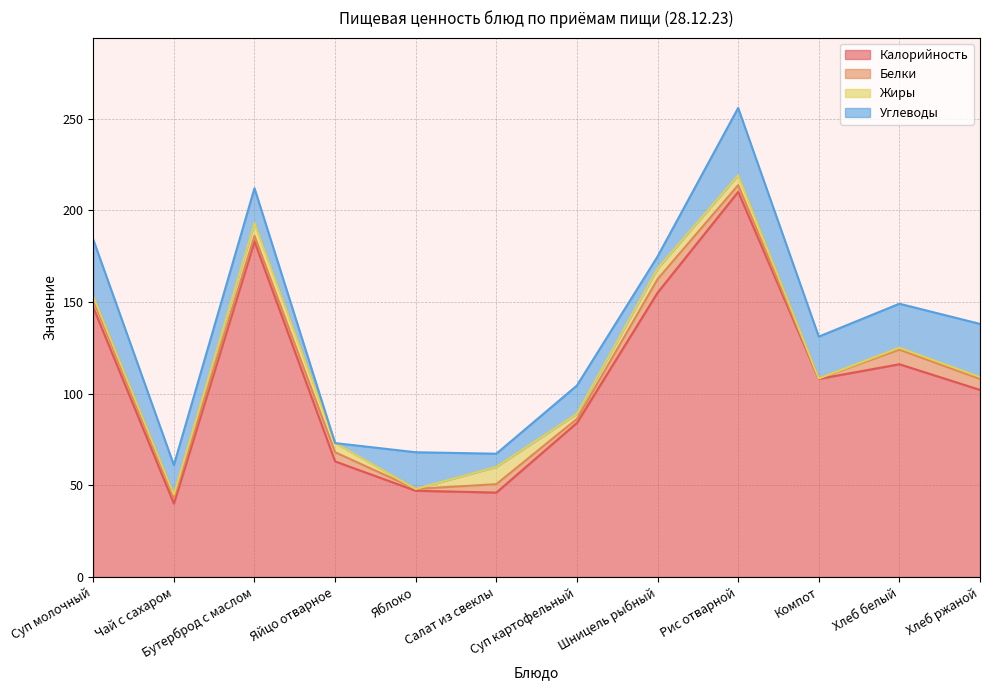

True or false: Калорийность and Жиры cross at least once.

False